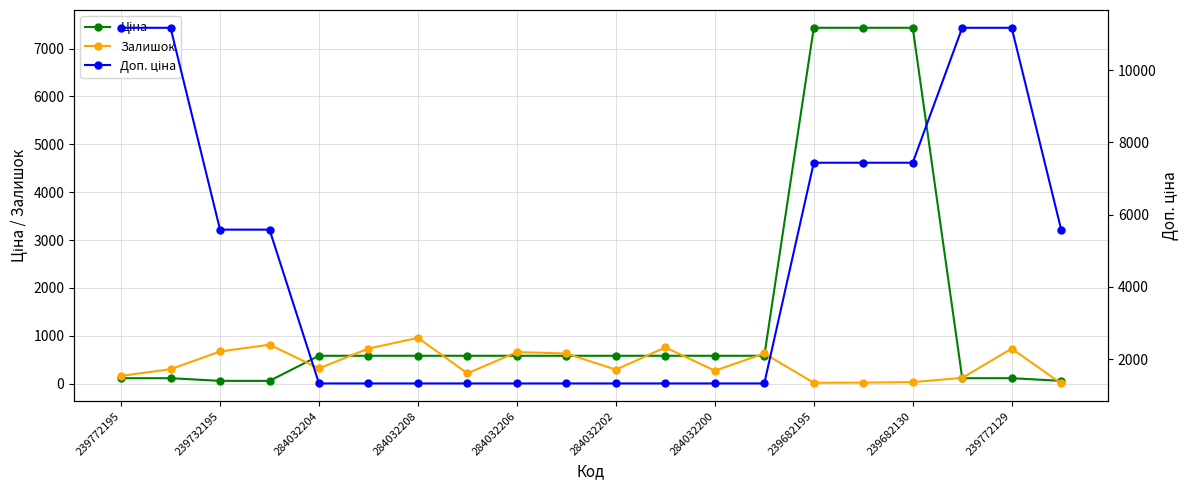

Is it true that Ціна equals 16.3 at 239732195?

False